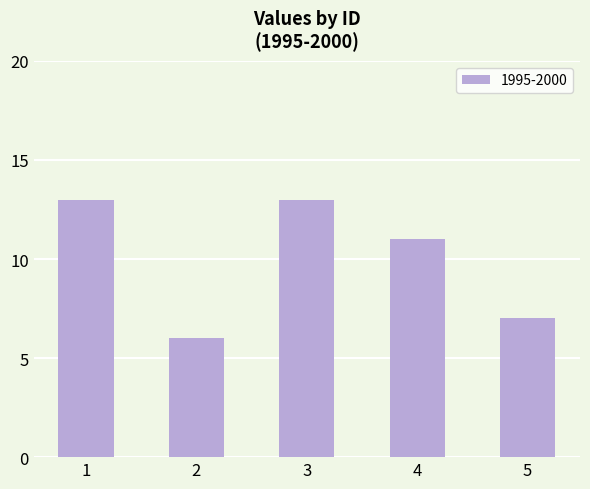

The chart shows a value of 6 at 2. True or false?

True